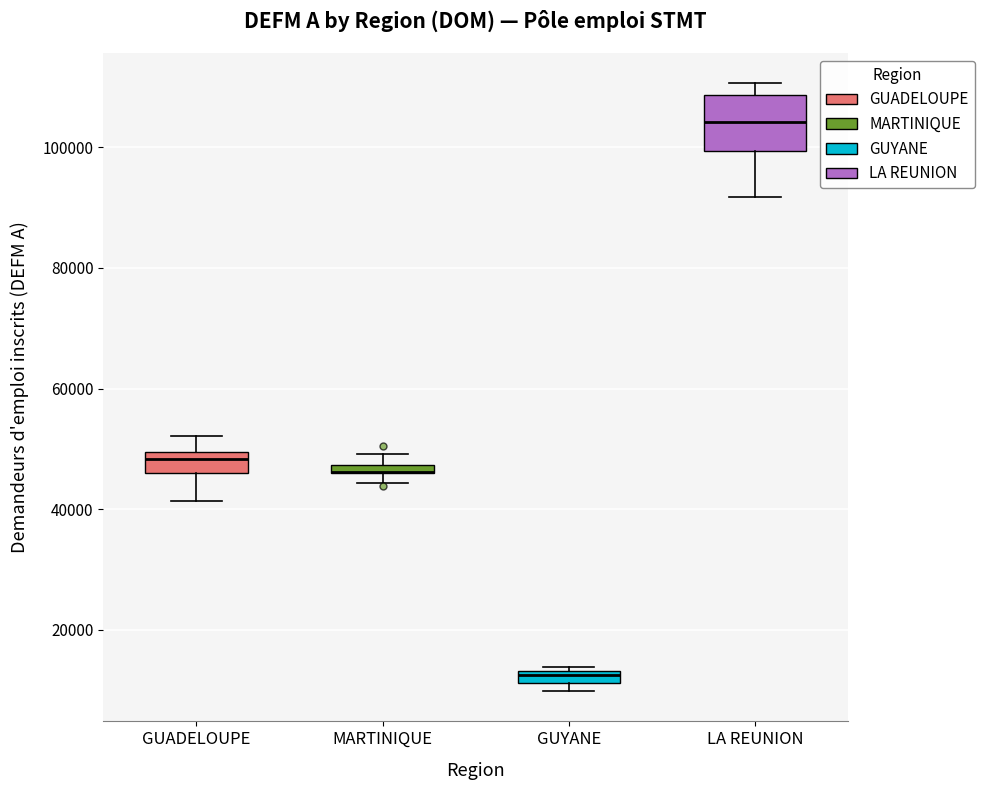

Comparing the boxes themselves (not the whiskers), which one is the tallest?

LA REUNION